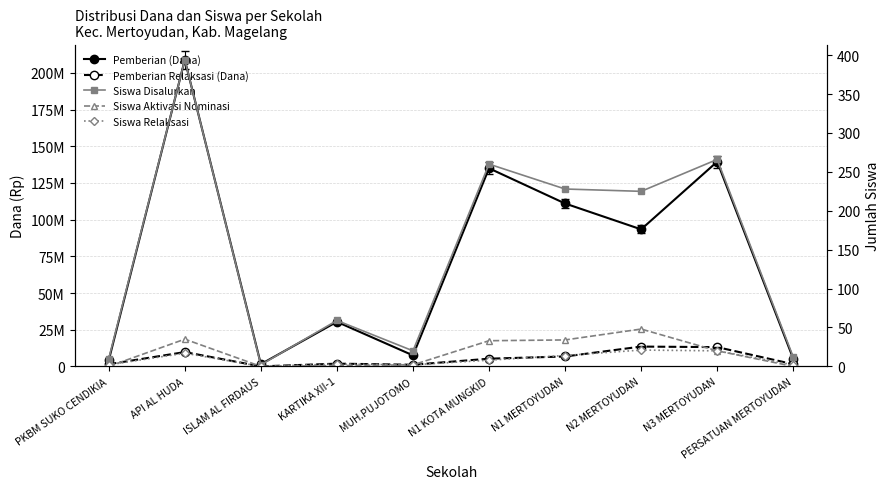

Where is Pemberian Relaksasi (Dana) nearest to the value 6750000?

N1 MERTOYUDAN